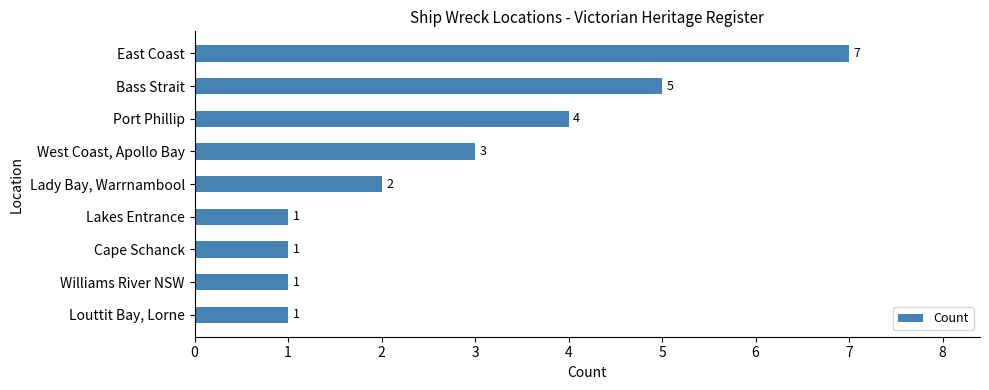

What is the sum of the values at East Coast and Louttit Bay, Lorne?

8